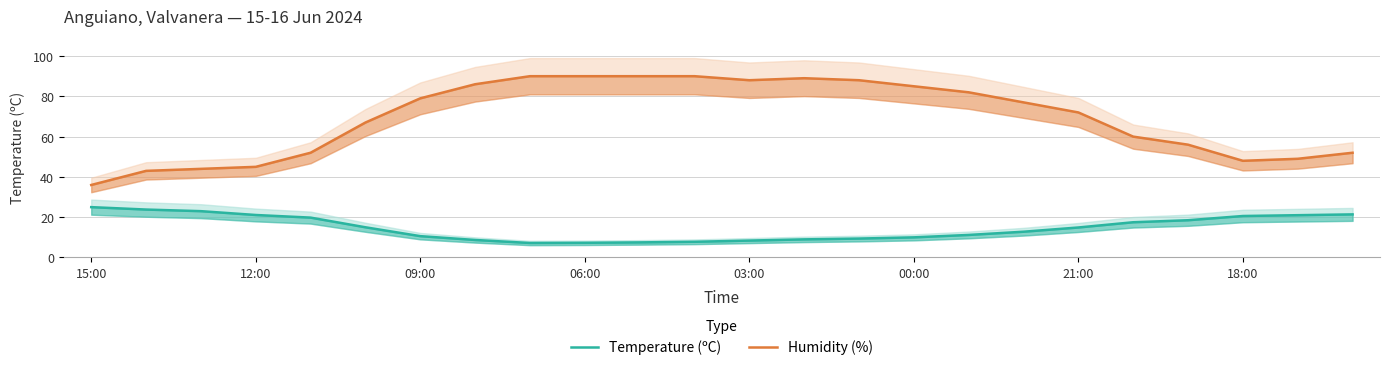

Reading right to left, what are all the values shown in this chart?

Temperature (ºC): 21.4	21.0	20.6	18.5	17.5	14.9	12.8	11.2	10.0	9.4	9.0	8.4	7.8	7.5	7.3	7.2	8.7	10.6	15.0	19.8	21.1	23.0	23.8	25.0
Humidity (%): 52.0	49.0	48.0	56.0	60.0	72.0	77.0	82.0	85.0	88.0	89.0	88.0	90.0	90.0	90.0	90.0	86.0	79.0	67.0	52.0	45.0	44.0	43.0	36.0